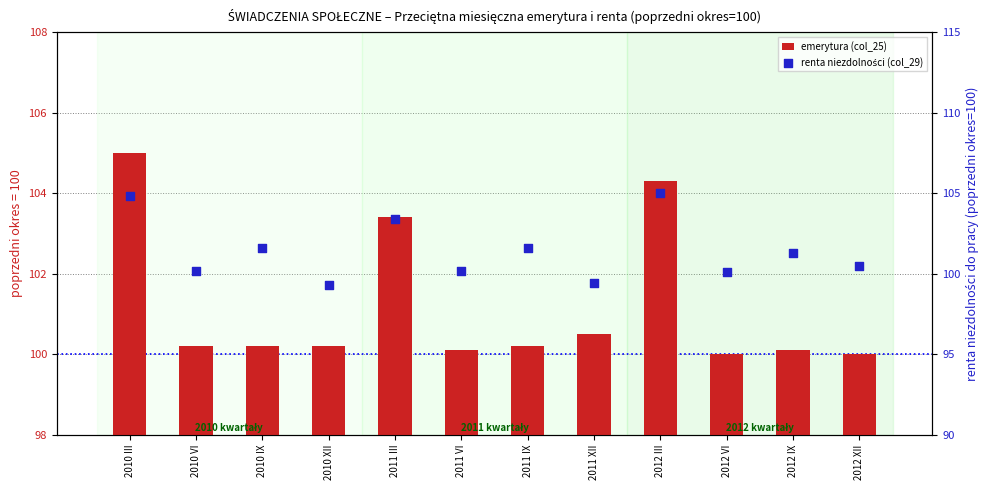

At which category is the sum across all series the highest?

2010 III